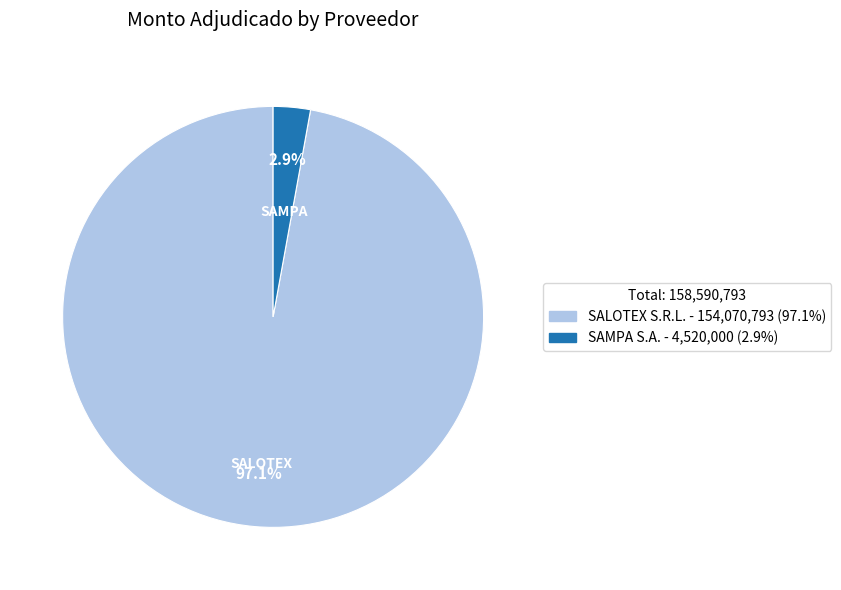

Between SALOTEX S.R.L. - 154,070,793 (97.1%) and SAMPA S.A. - 4,520,000 (2.9%), which is larger?

SALOTEX S.R.L. - 154,070,793 (97.1%)